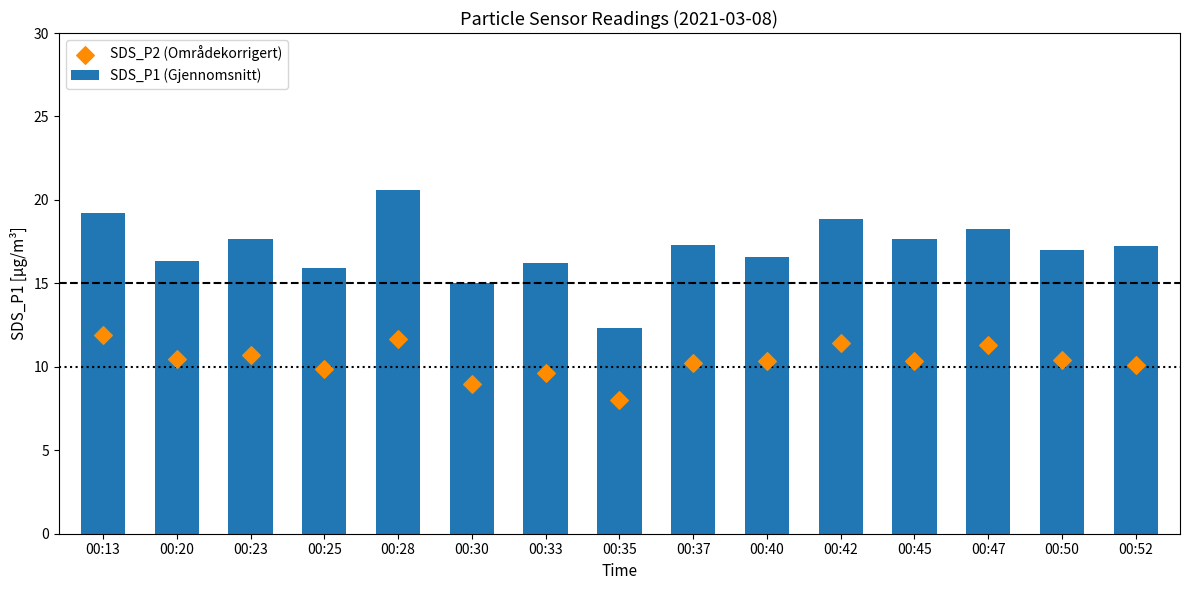

What are all the series names shown in the legend?

SDS_P1 (Gjennomsnitt), SDS_P2 (Områdekorrigert)